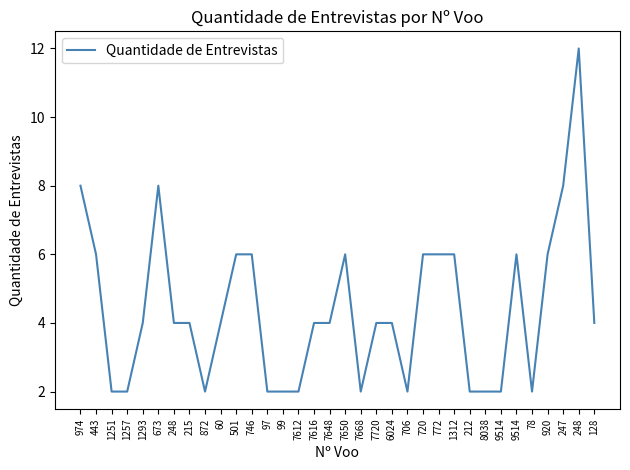

What is the average value?

4